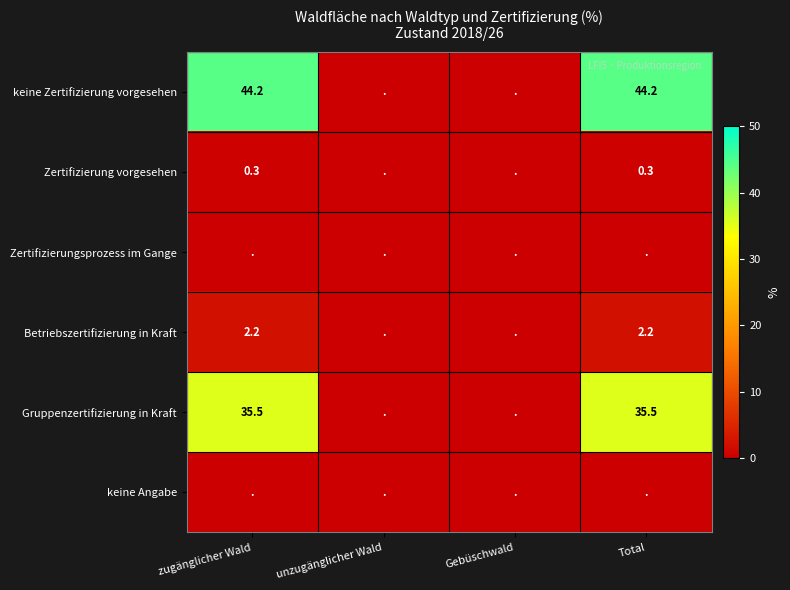

True or false: Zertifizierung vorgesehen has a value of 0.3 at zugänglicher Wald.

True